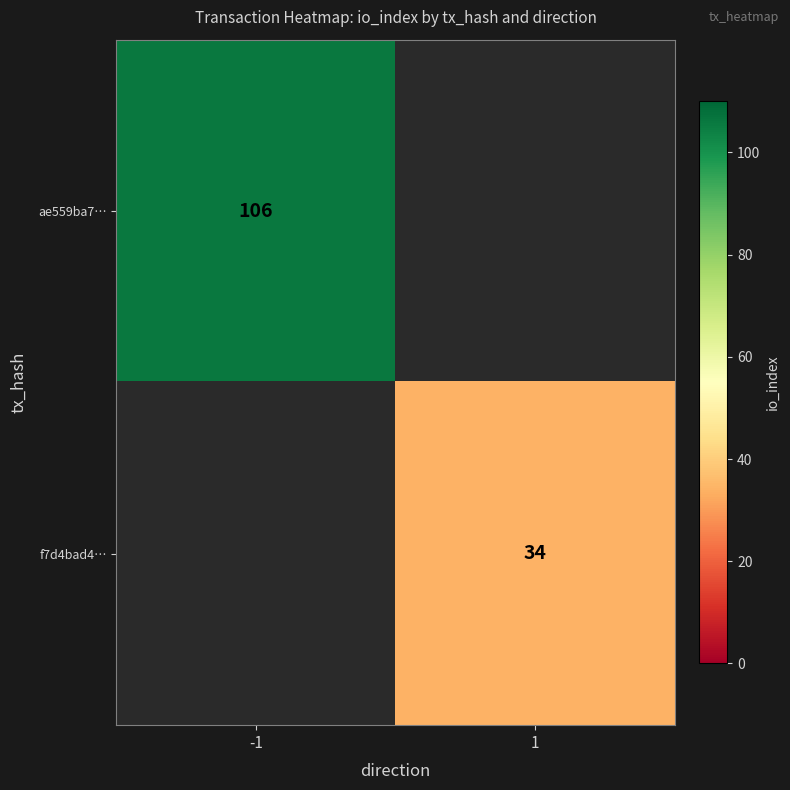

The ae559ba7… series shows 73 at -1. True or false?

False